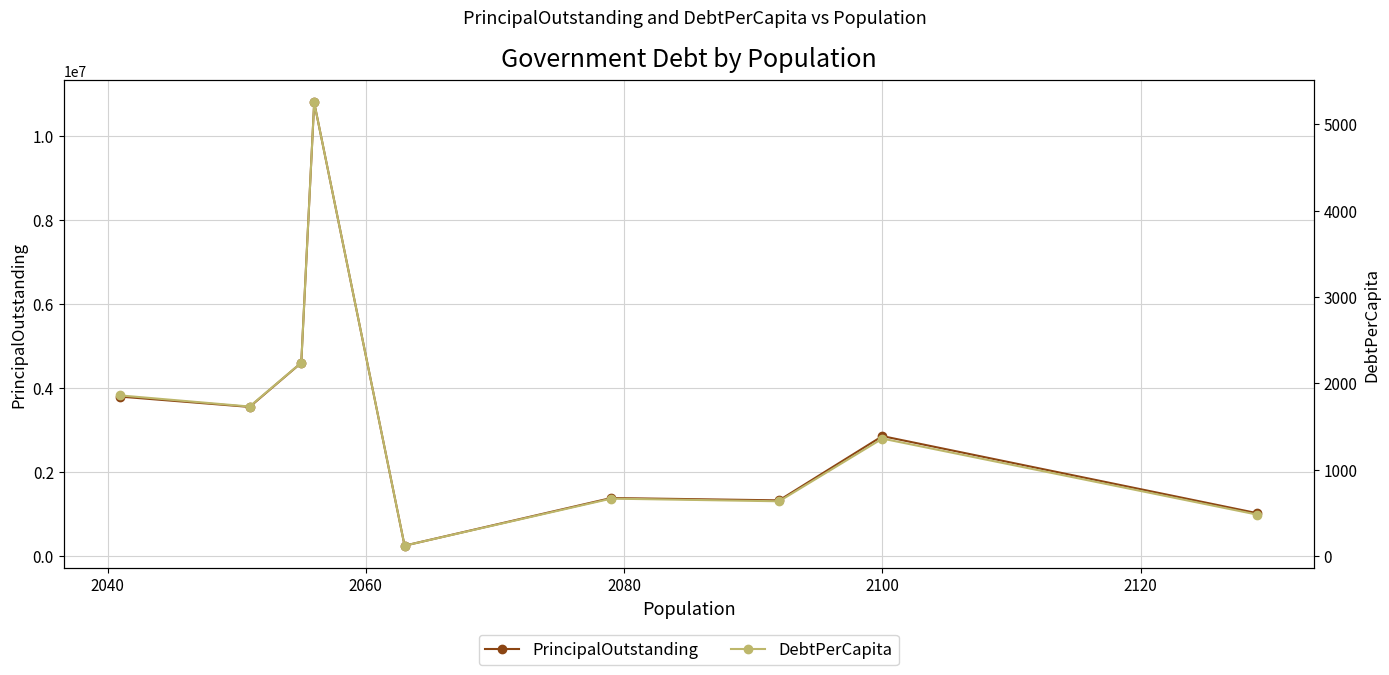

What is the minimum value for PrincipalOutstanding?

246000